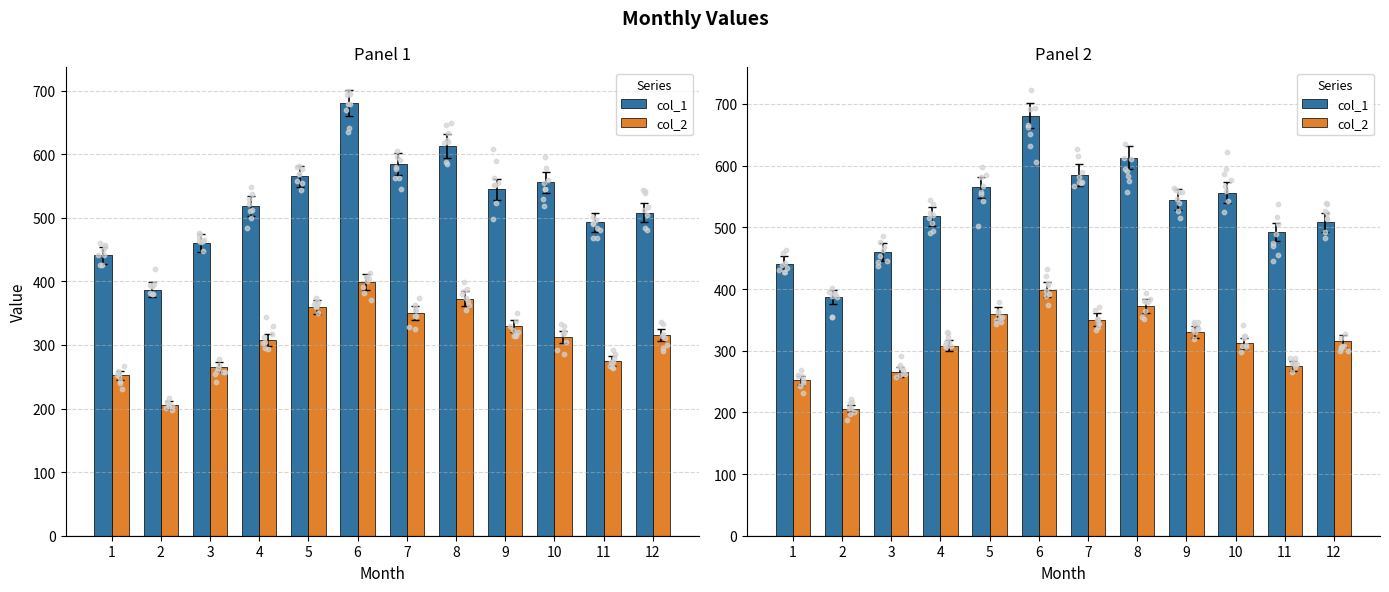

Which series reaches the minimum Y coordinate?

col_2